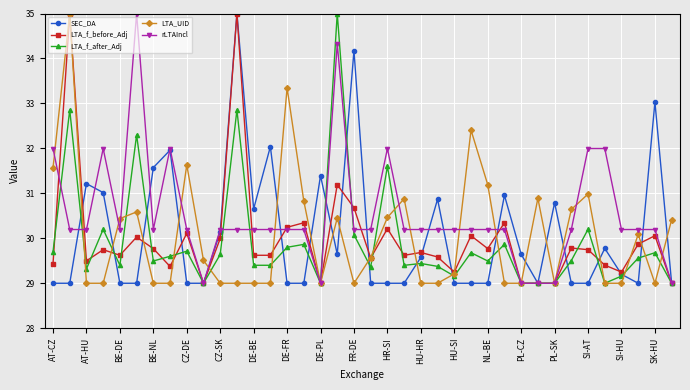

What is the value of the LTA_f_after_Adj point at the 16th from the left?

29.9